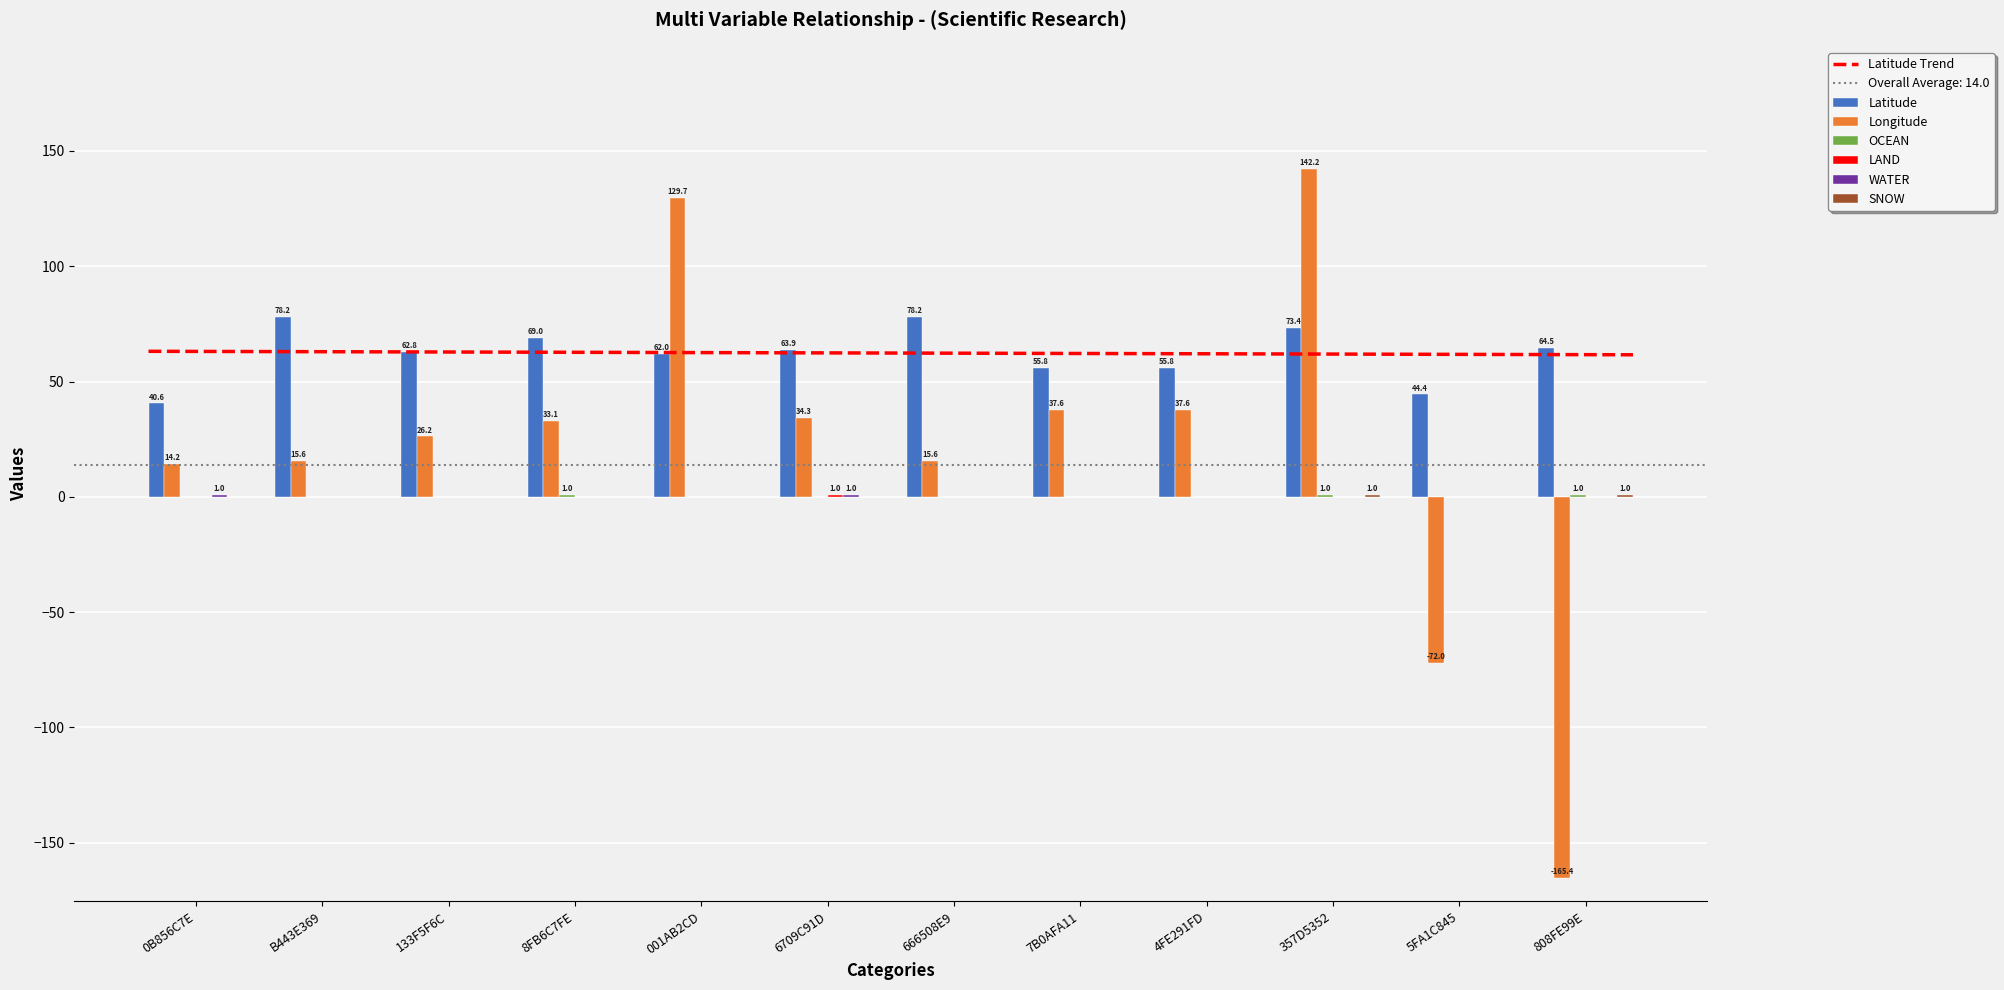

Count the LAND values in the range 0 to 1.

12